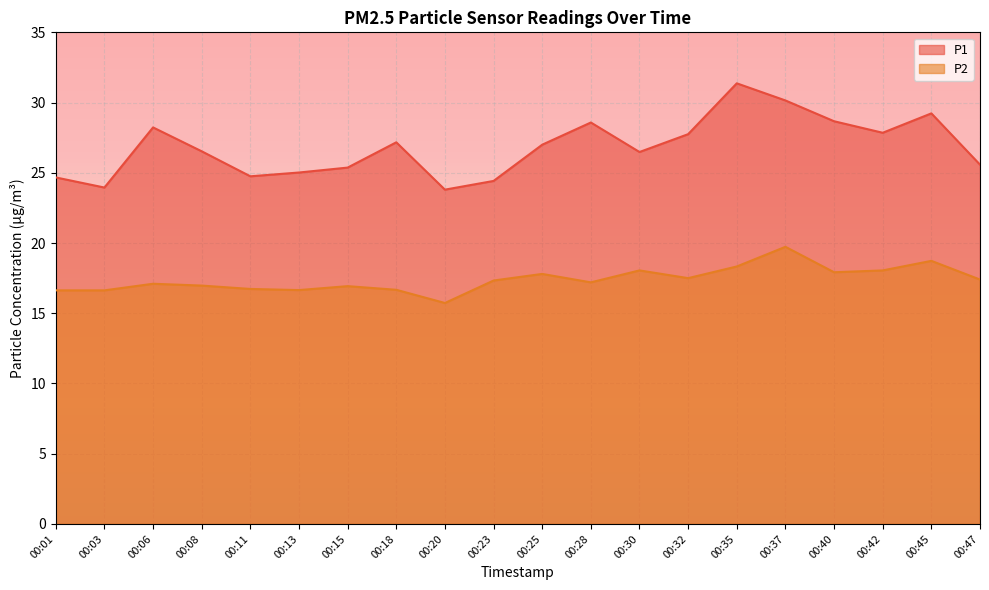

At 00:20, list the series in order from smallest to largest.

P2, P1